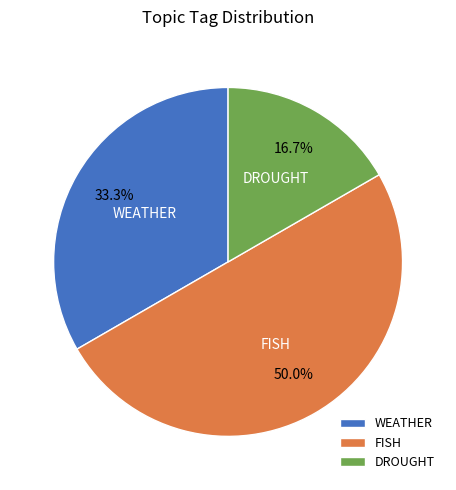

How many slices are in this pie chart?

3